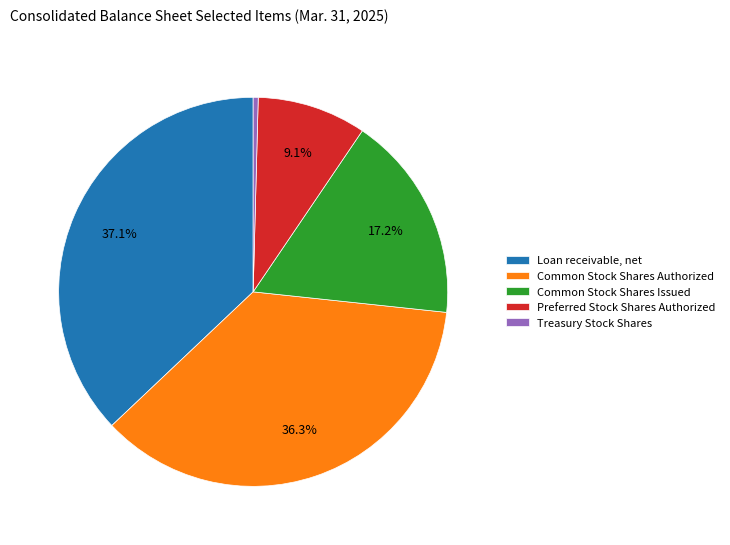

Is the sum of Common Stock Shares Issued and Preferred Stock Shares Authorized greater than half?

No